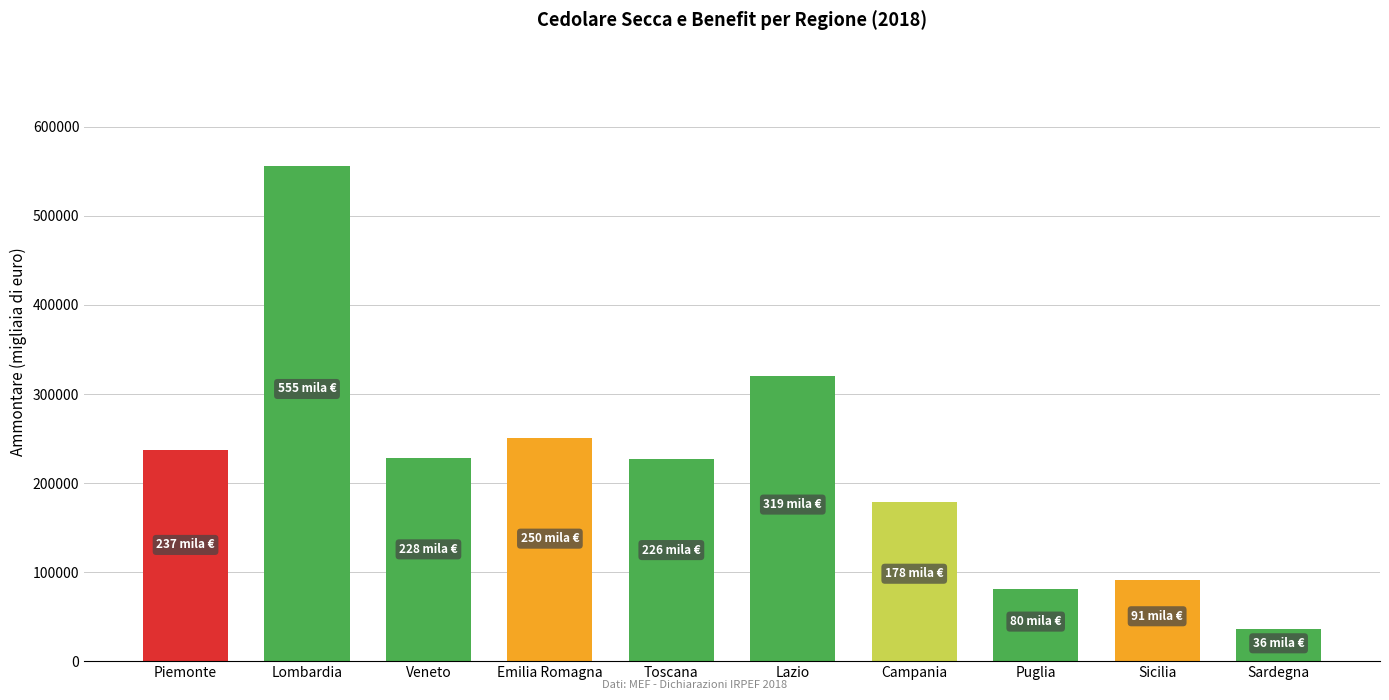

Where is the data nearest to the value 296096?

Lazio